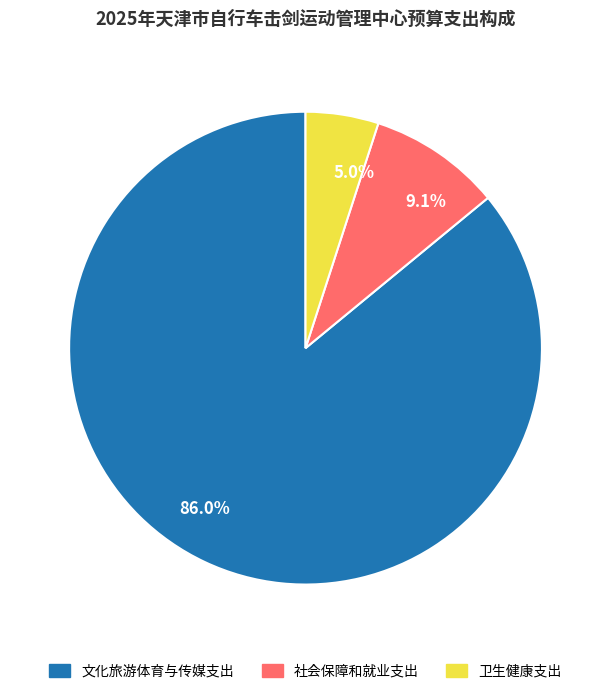

Rank the categories by value from lowest to highest.

卫生健康支出, 社会保障和就业支出, 文化旅游体育与传媒支出